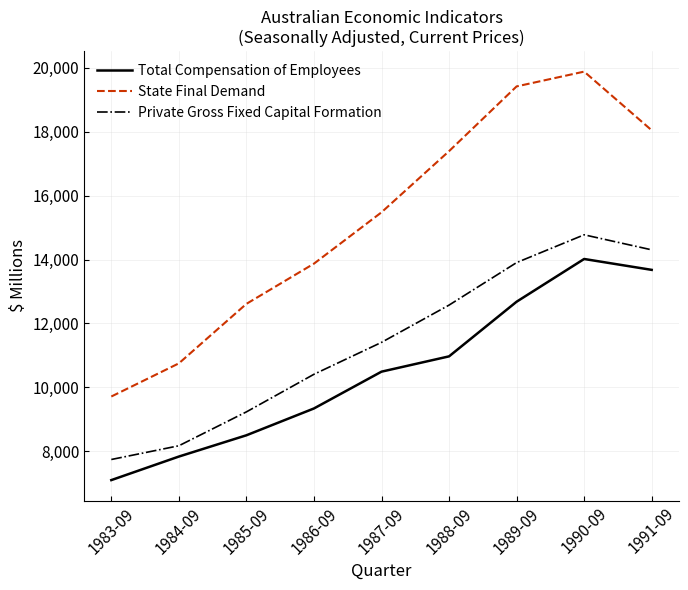

Does the chart display data point markers on the line(s)?

No